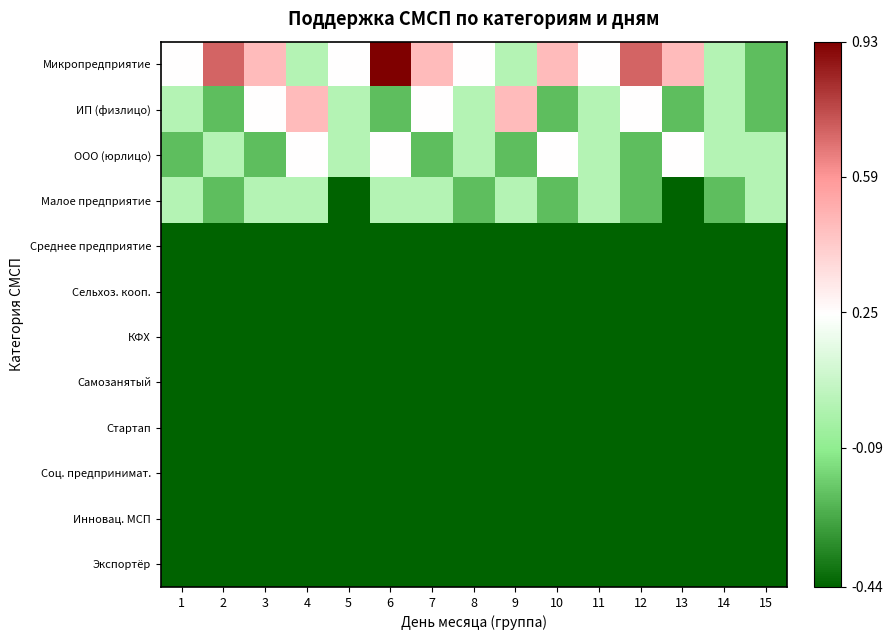

At which category is the sum across all series the highest?

6